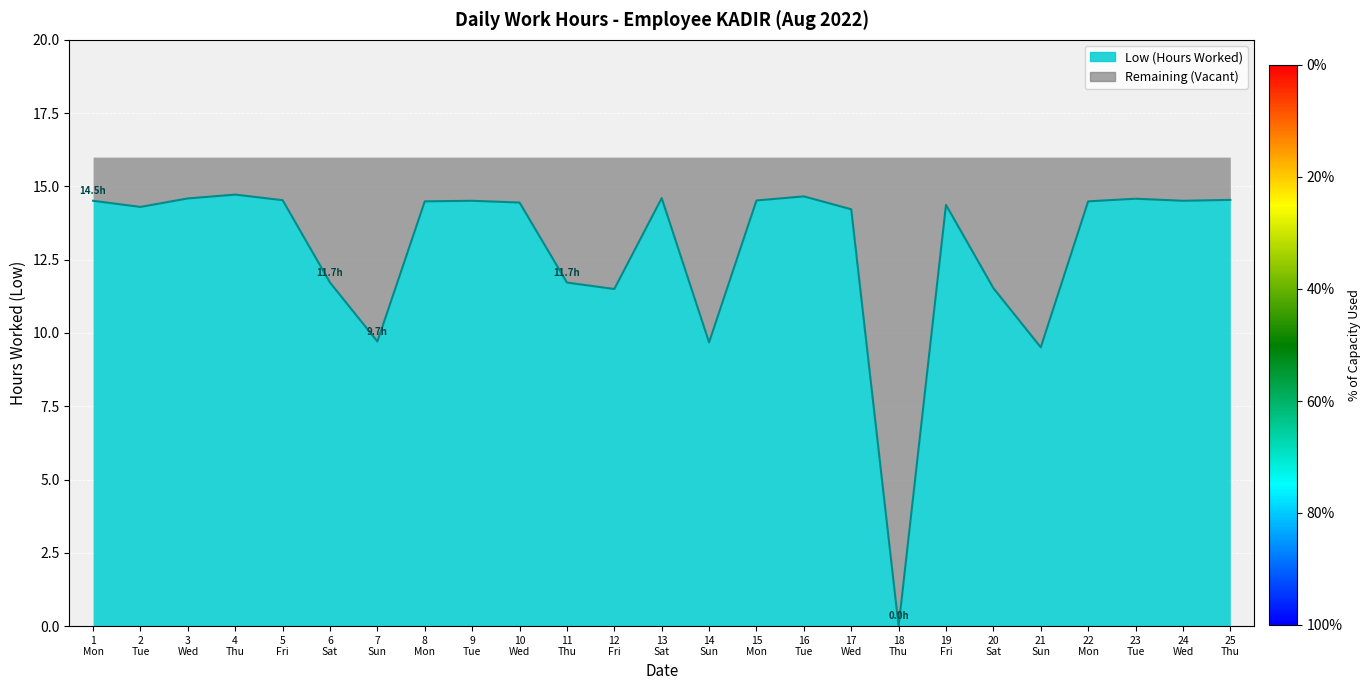

What is the difference between the values at 14 Sun and 3 Wed?

4.9